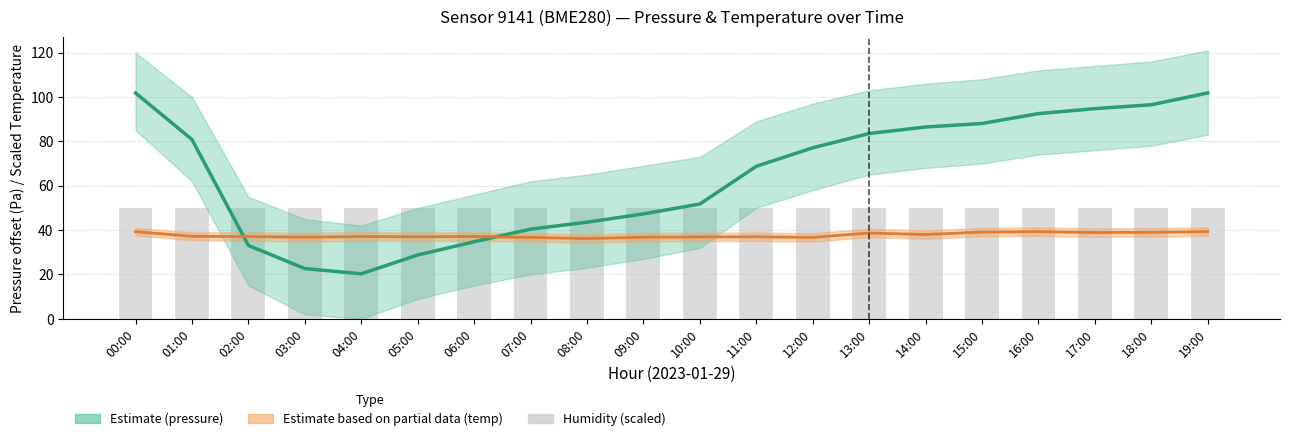

The value of humidity at 11:00 is 50.0. True or false?

True